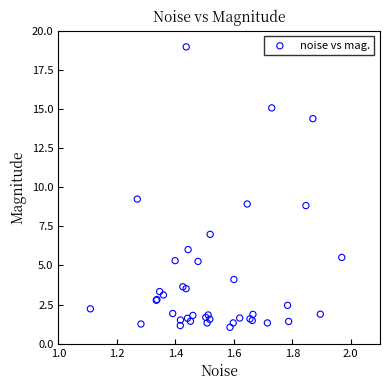

What Y value in the scatter plot is closest to 10?

9.2